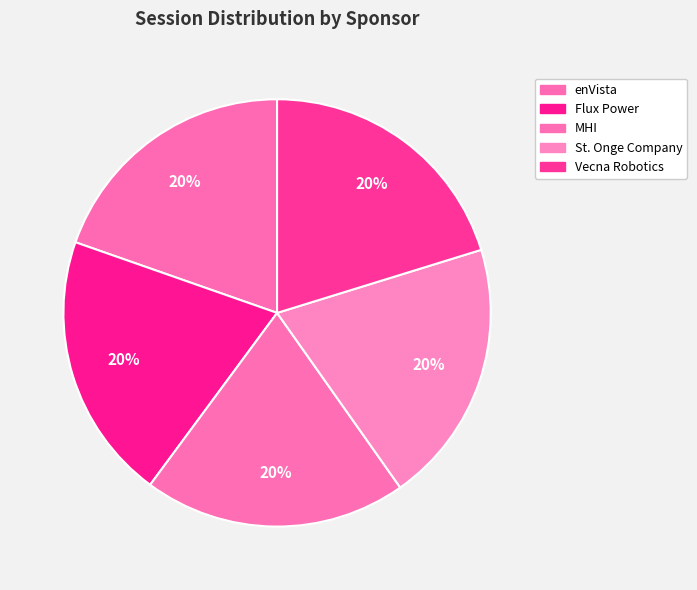

Is it true that Flux Power is 7% of the pie?

False